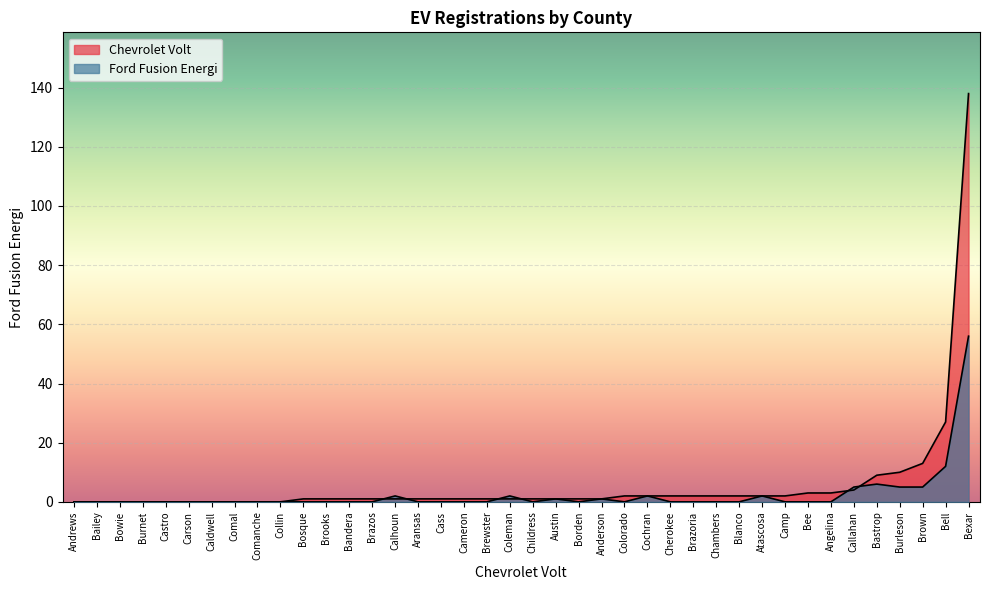

Is it true that Chevrolet Volt equals 6 at Callahan?

False